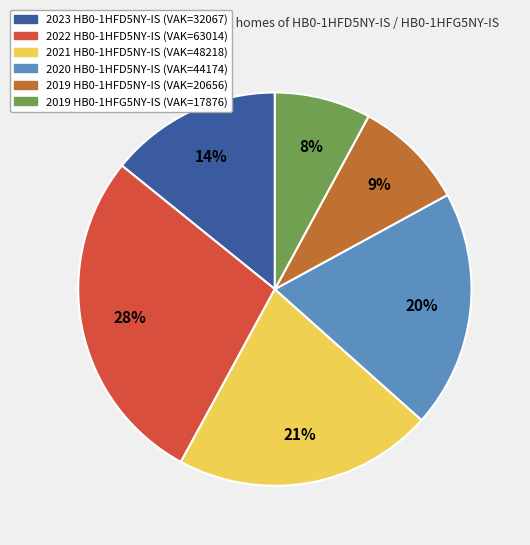

Is there a majority slice in this chart?

No